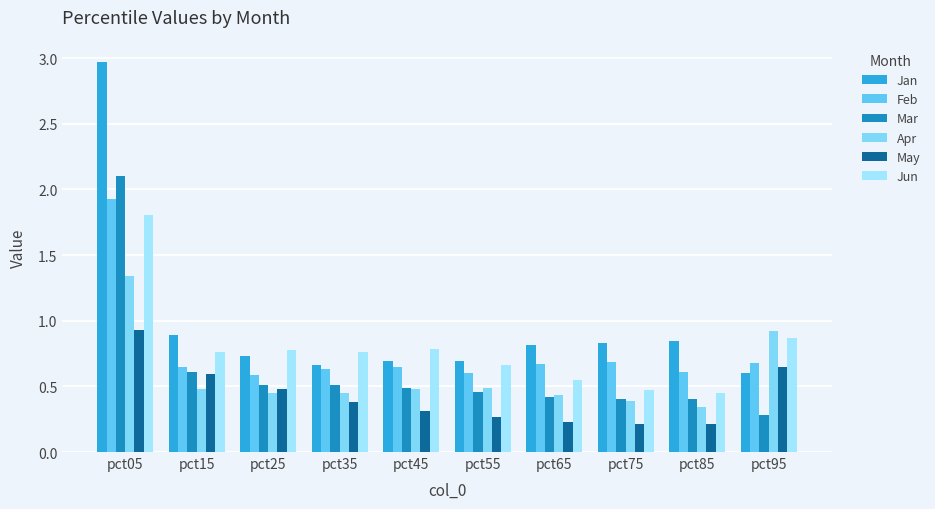

The May series shows 0.5 at pct25. True or false?

True